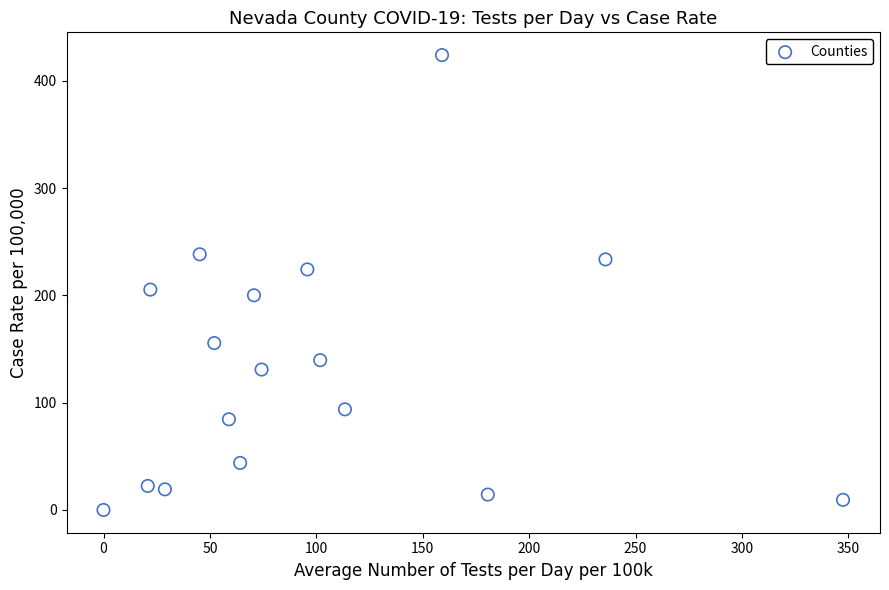

What is the range of X values (max minus min)?

347.5